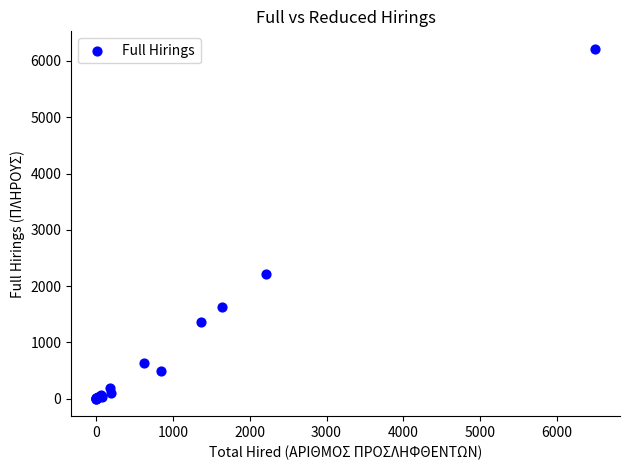

What Y value in the scatter plot is closest to 3108?

2208